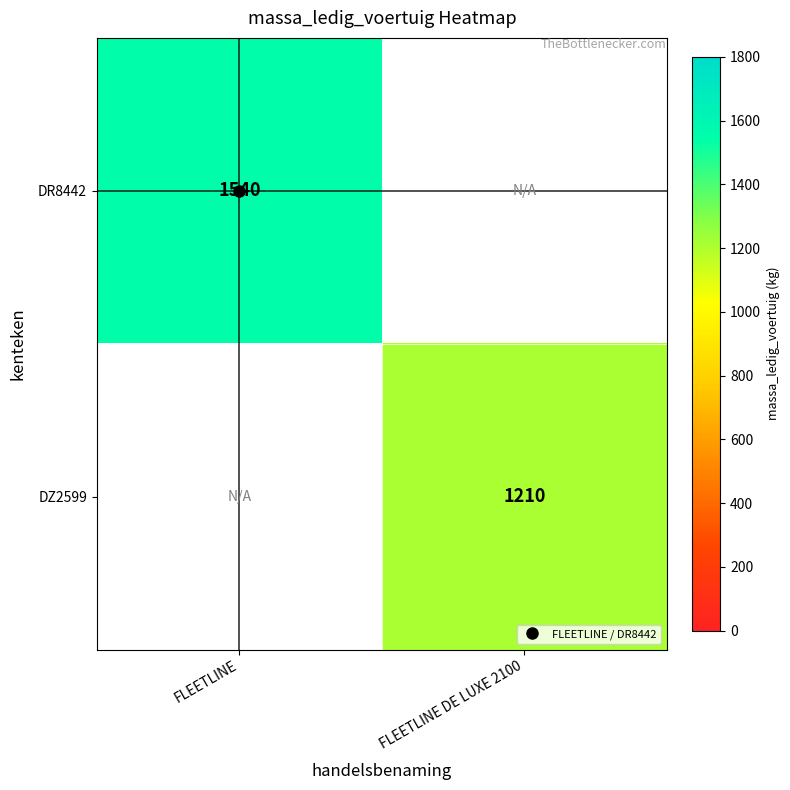

At which category does the chart reach its peak across all series?

FLEETLINE